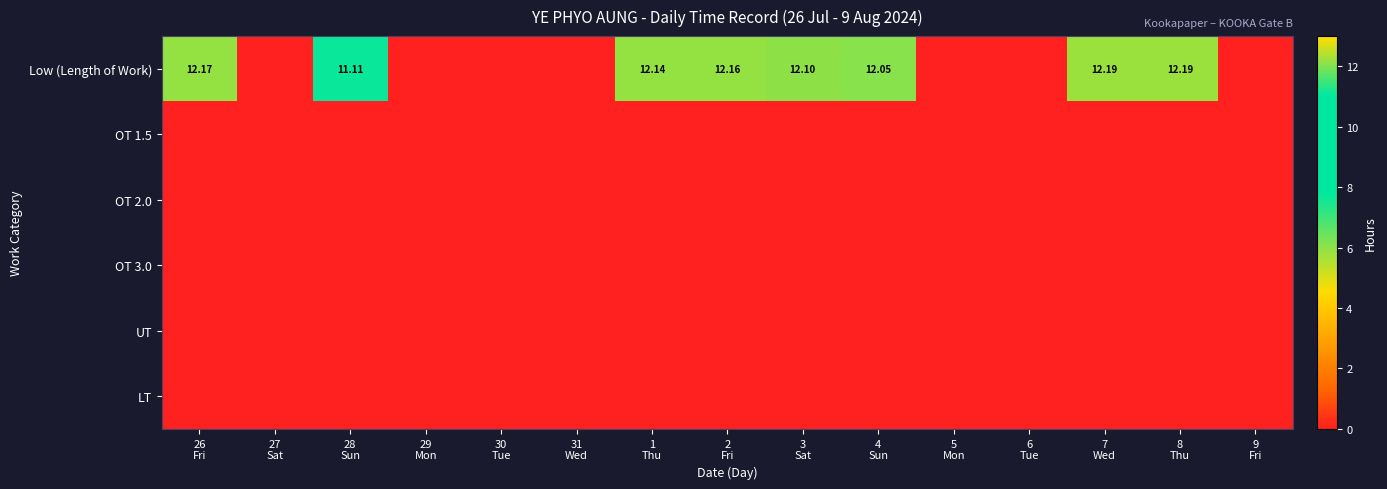

Which series has the largest range (max minus min)?

Low (Length of Work)